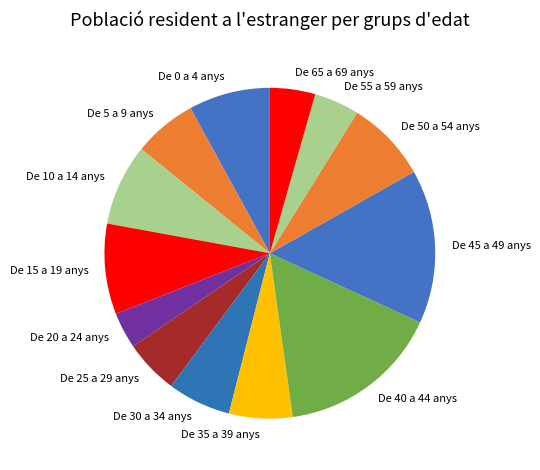

Does De 5 a 9 anys account for over 50% of the chart?

No